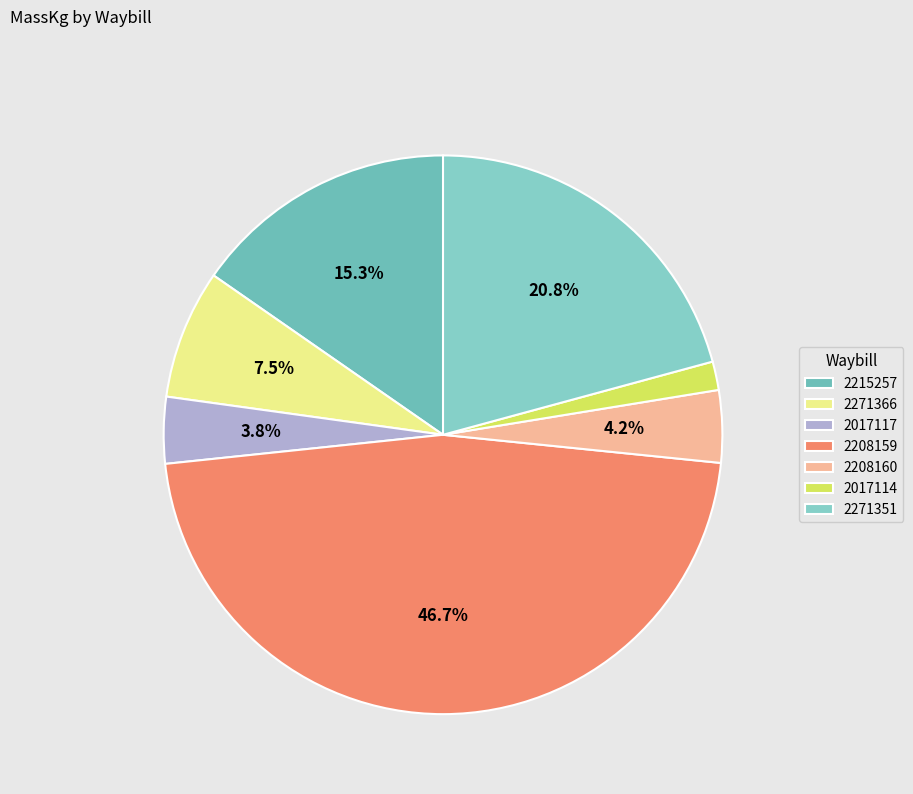

Is there a majority slice in this chart?

No